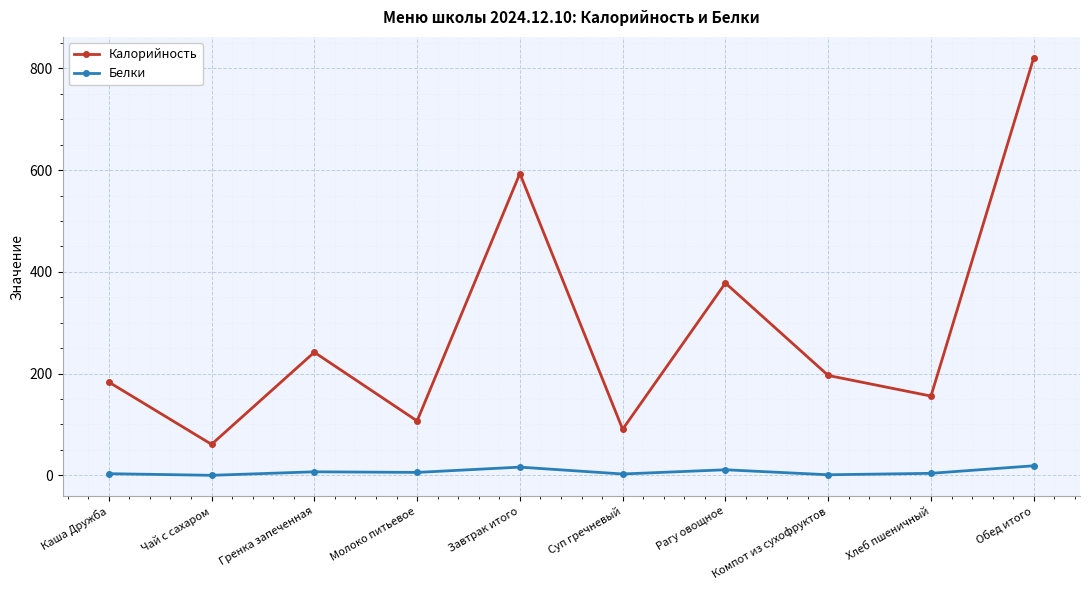

What is the sum of all Белки values?

70.1